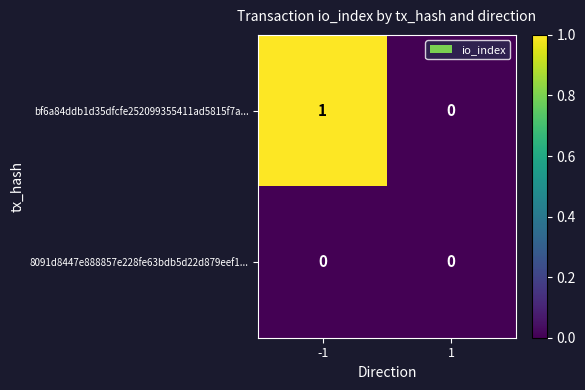

Reading left to right, transcribe all the data shown in this chart.

bf6a84ddb1d35dfcfe252099355411ad5815f7a...: 1	0
8091d8447e888857e228fe63bdb5d22d879eef1...: 0	0